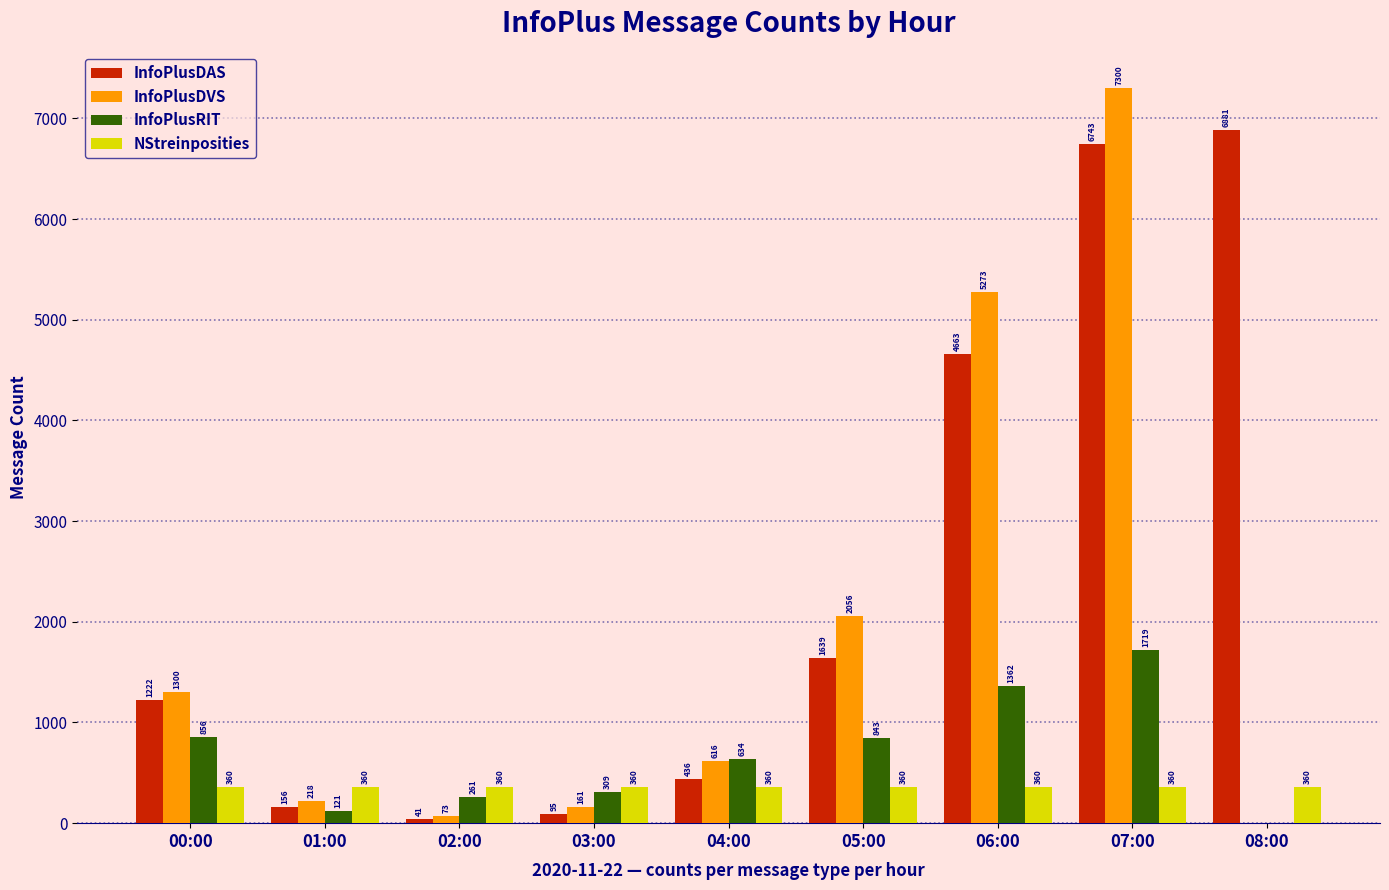

How many series are shown in this chart?

4